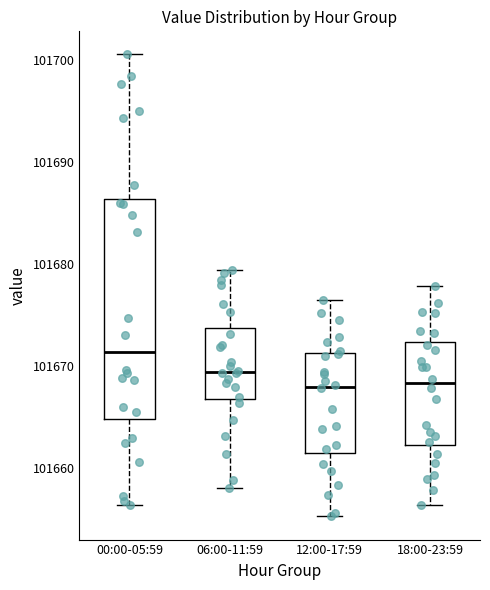

Reading left to right, transcribe this box plot: for each box, give where its median line is, the range the box spans, and where its two whiskers end, as read against the y-axis. The values are not printed on the chart, so give them approximately, as read against the axis.

00:00-05:59: median 101671, box 101665 to 101686, whiskers 101656 to 101701
06:00-11:59: median 101669, box 101667 to 101674, whiskers 101658 to 101679
12:00-17:59: median 101668, box 101662 to 101671, whiskers 101655 to 101676
18:00-23:59: median 101668, box 101662 to 101672, whiskers 101656 to 101678